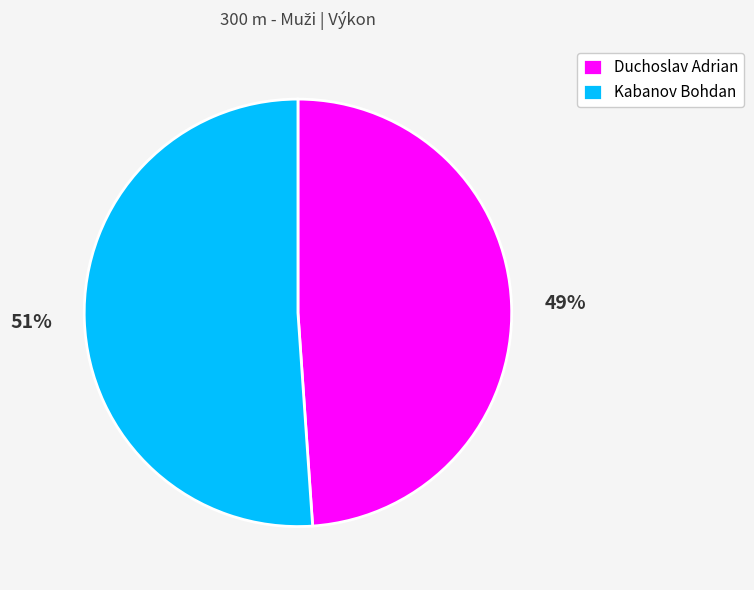

Approximately how many times larger is the value at Duchoslav Adrian compared to Kabanov Bohdan?

1.0